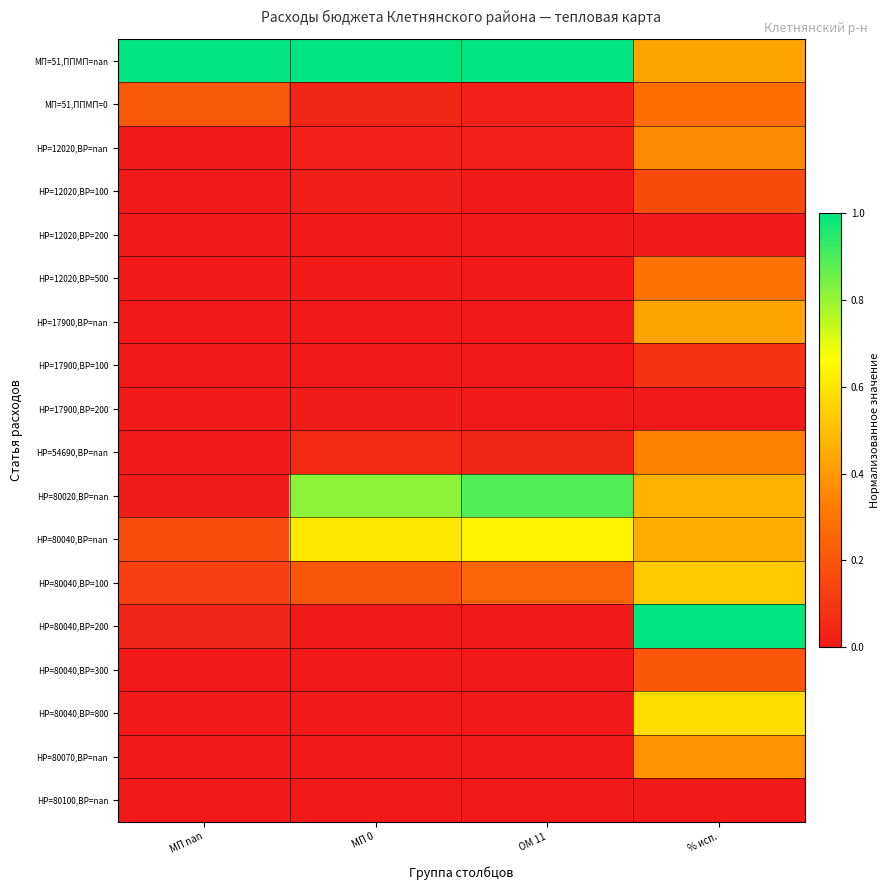

How many distinct data groups are displayed?

18